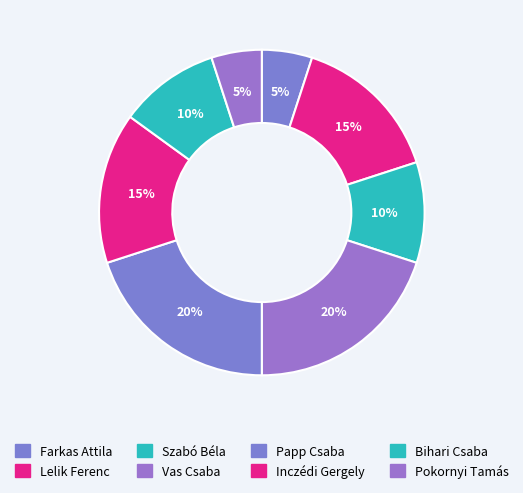

Which slice is the smallest?

Farkas Attila